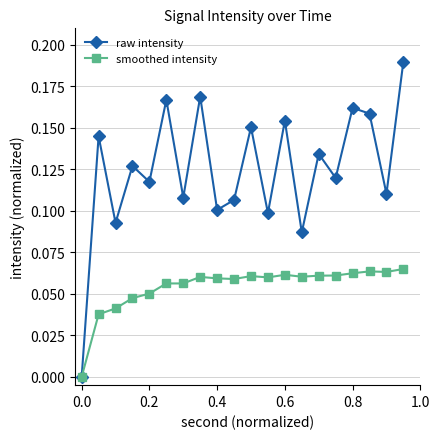

Which series has the largest range (max minus min)?

raw intensity